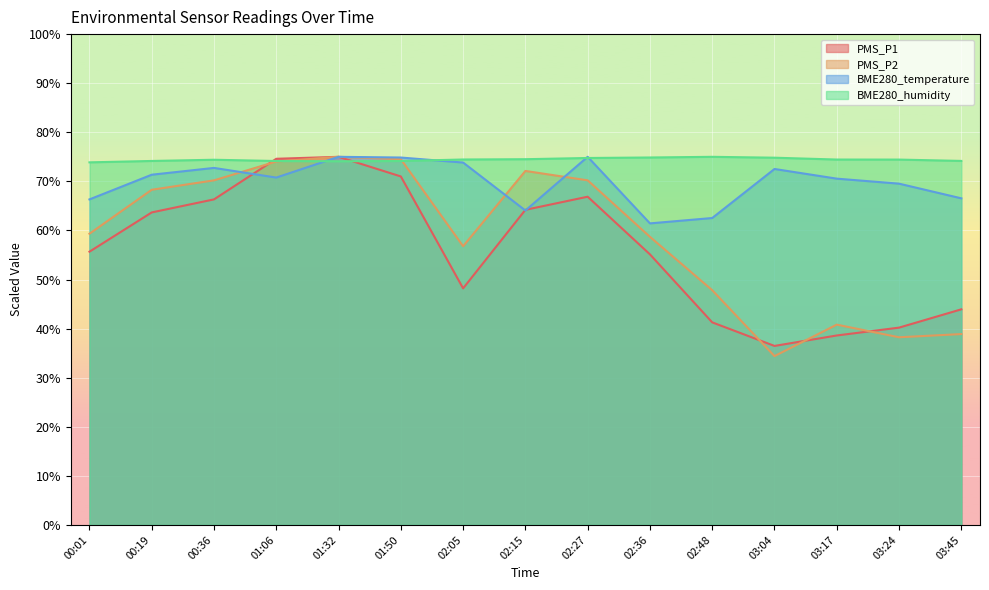

At which label is PMS_P1 closest to 55?

02:36